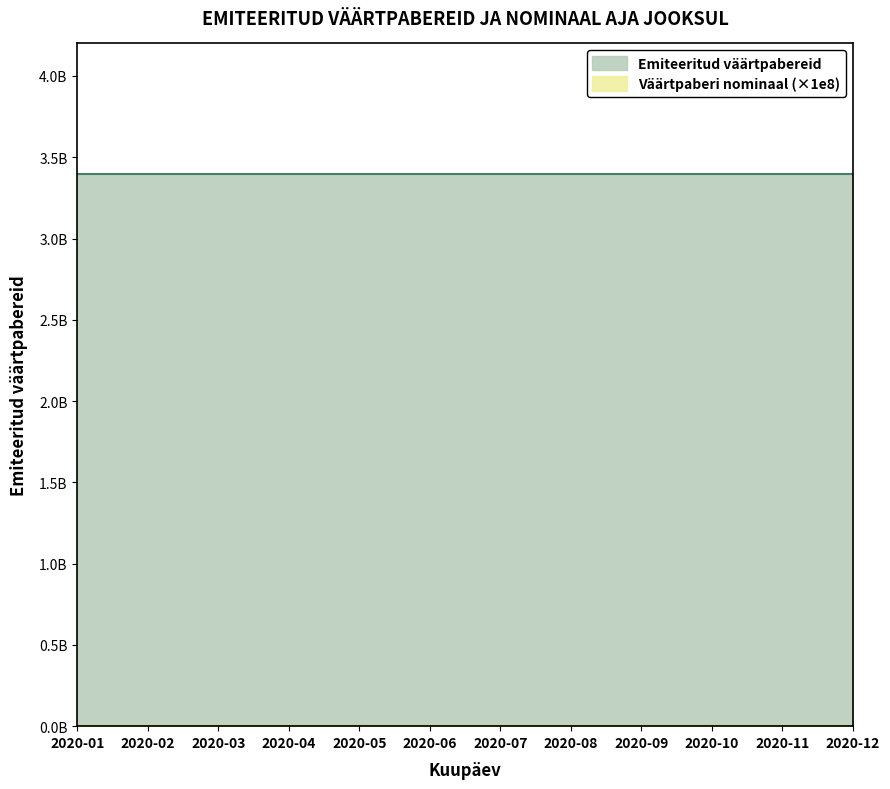

How many distinct data groups are displayed?

2